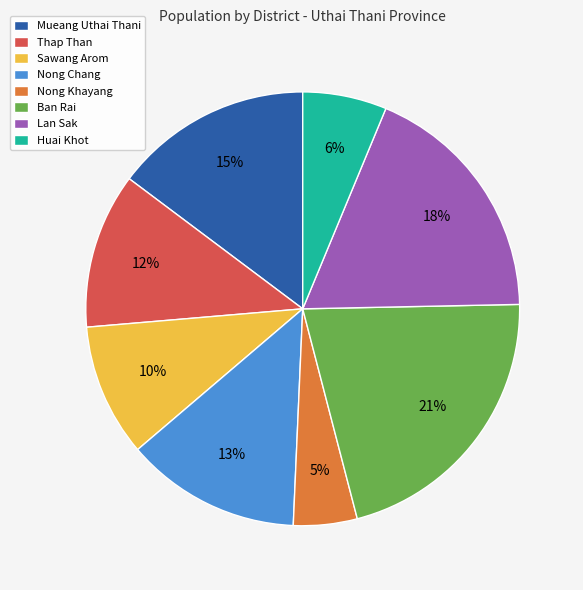

Between Ban Rai and Thap Than, which is larger?

Ban Rai